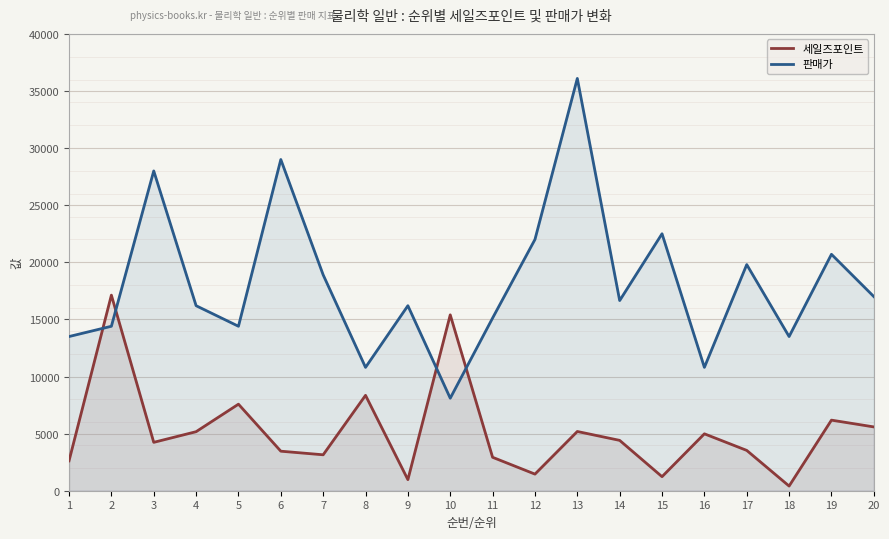

Which series ends up on top after the final intersection of 판매가 and 세일즈포인트?

판매가